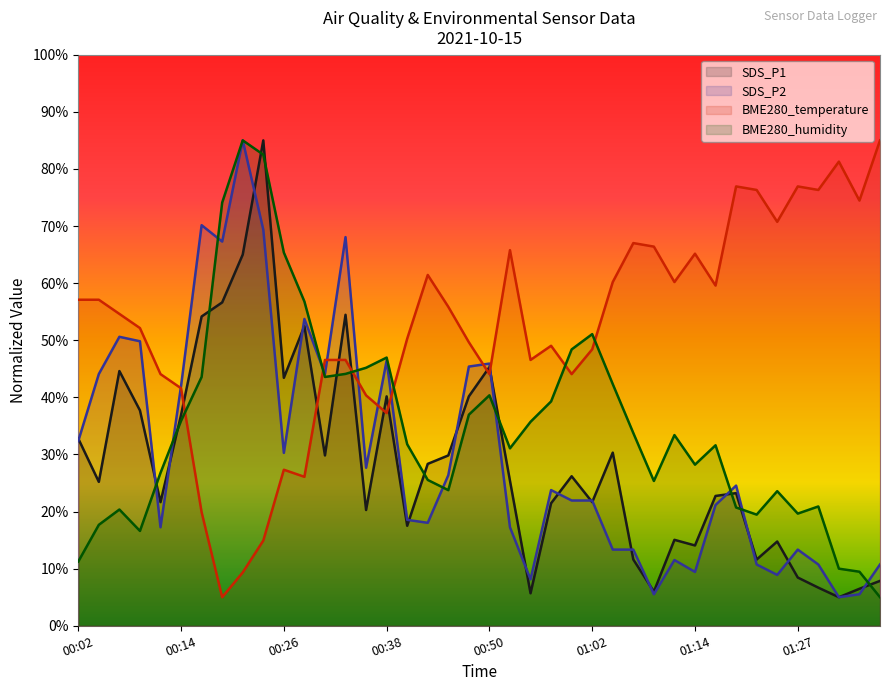

Between 00:16 and 00:04, which is larger?

00:16